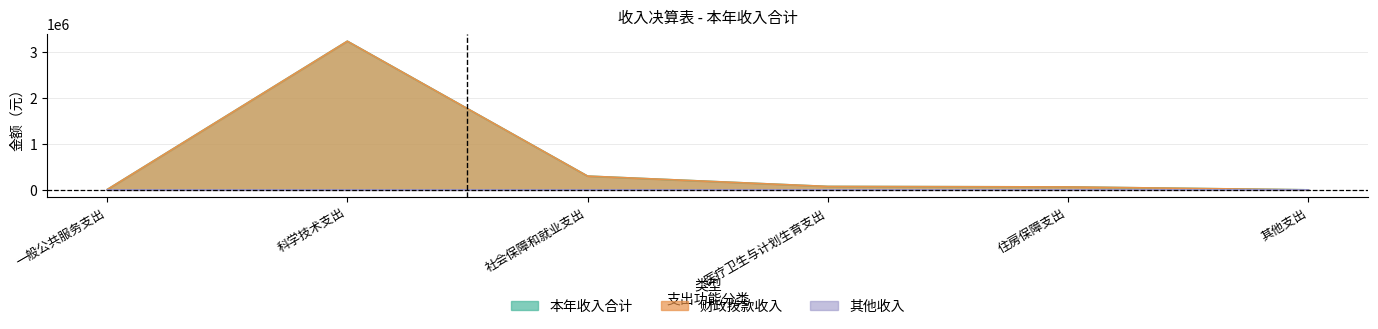

What is the change in value from 科学技术支出 to 医疗卫生与计划生育支出?

-3159086.4